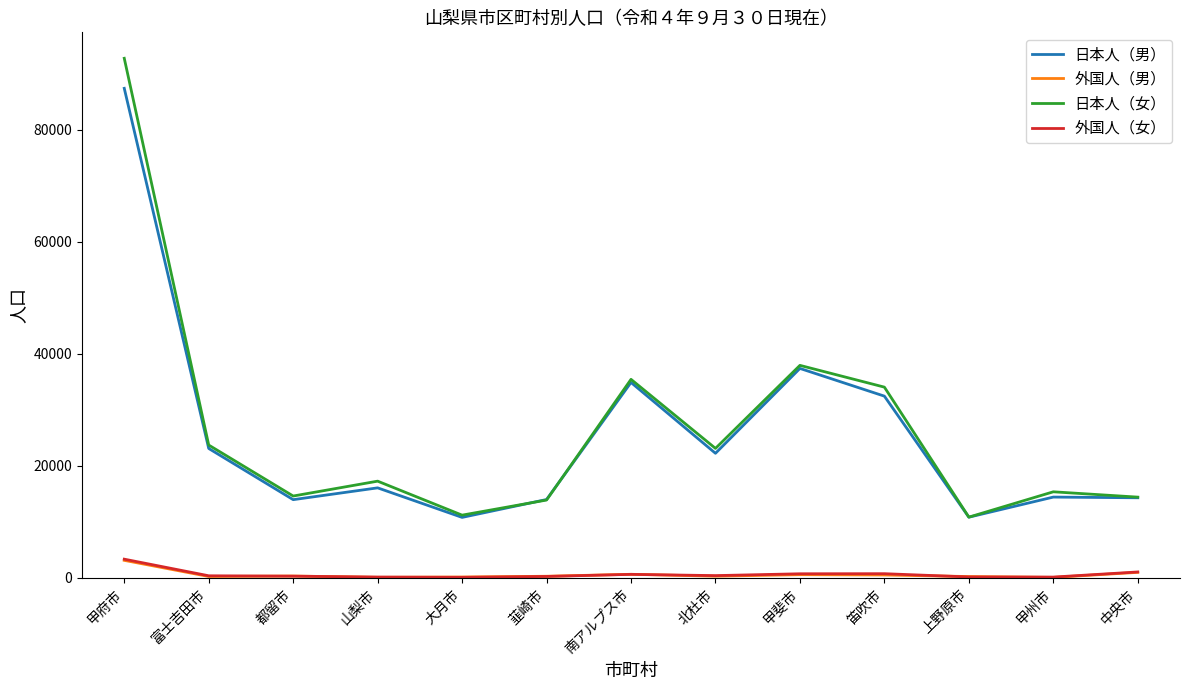

What is the sum of the 日本人（男） values at 甲府市 and 北杜市?

109602